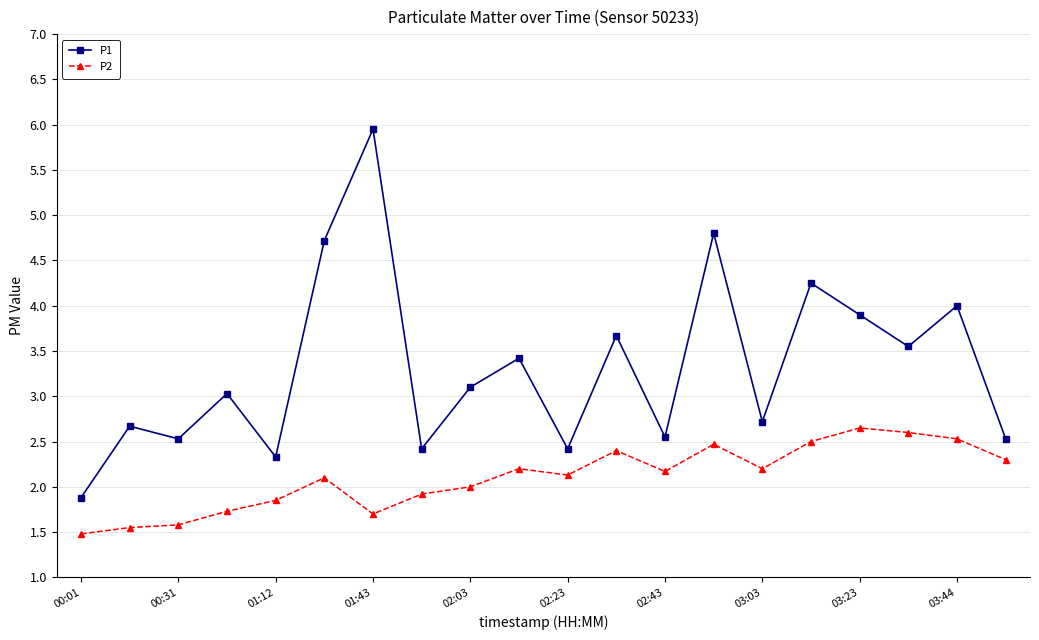

What is the value of the P2 point at the 7th from the left?

1.7